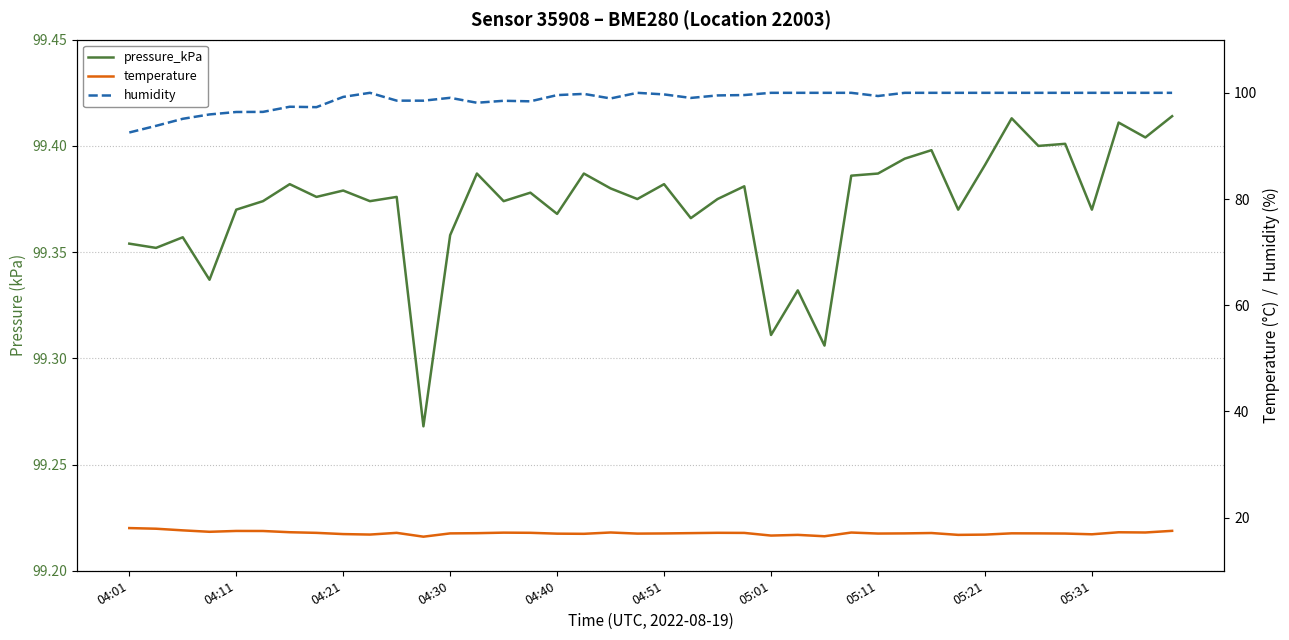

Rank the series by their maximum value, from highest to lowest.

humidity, pressure_kPa, temperature